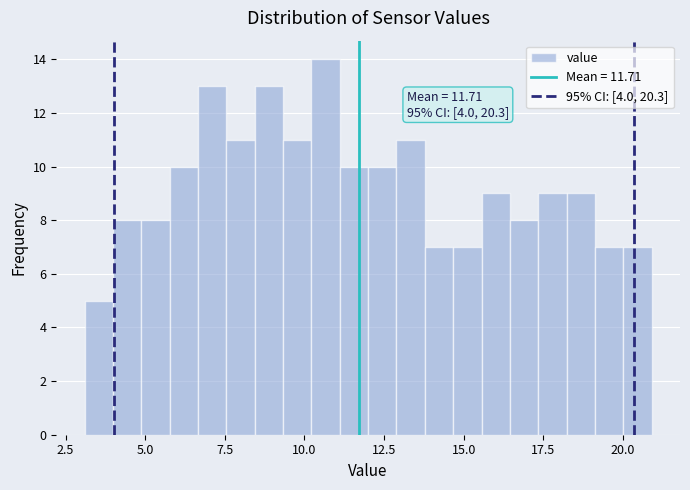

Read against the x-axis, roughly where is the centre of the tallest bar?

10.5